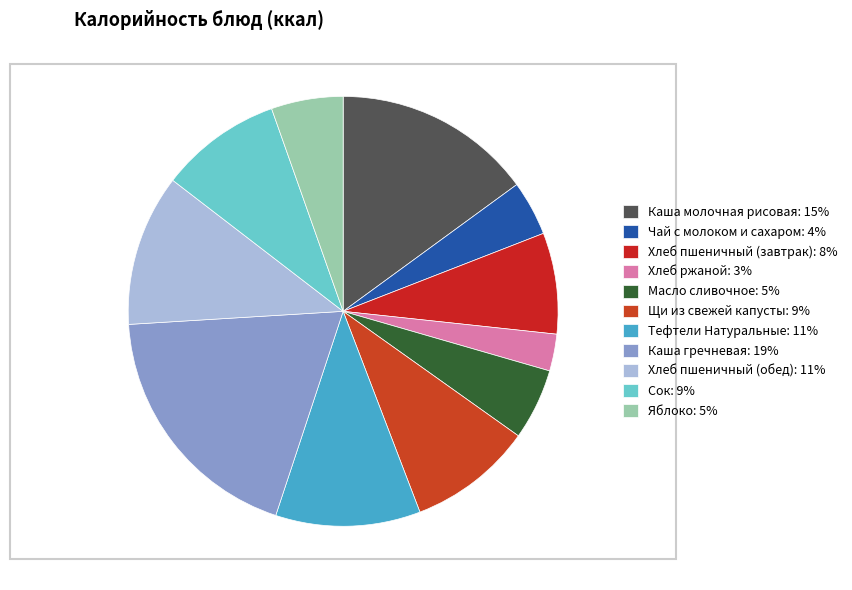

How many segments does this pie chart have?

11